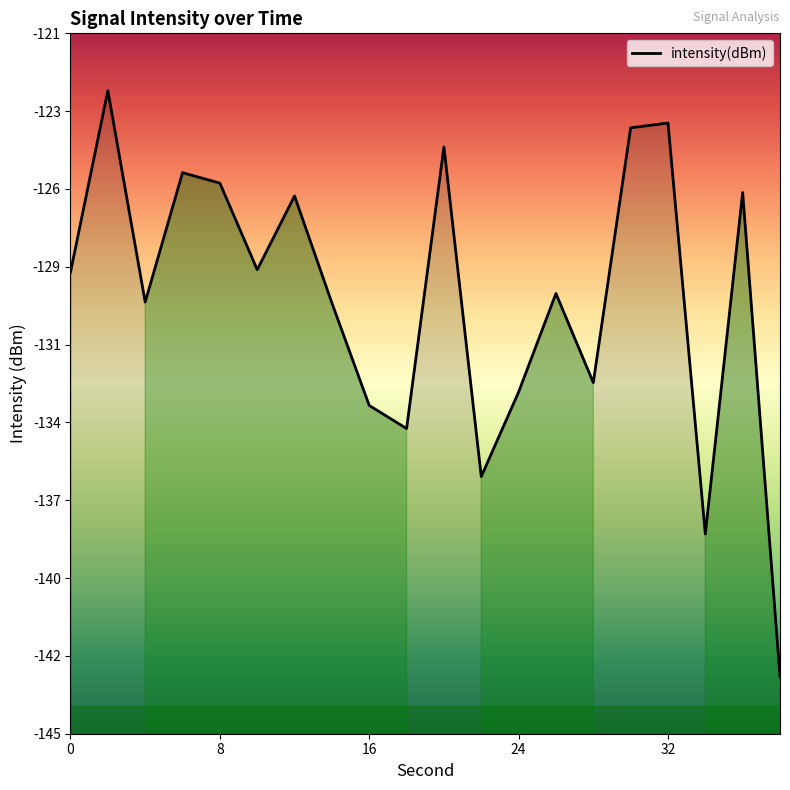

How many data points does each series have?

20